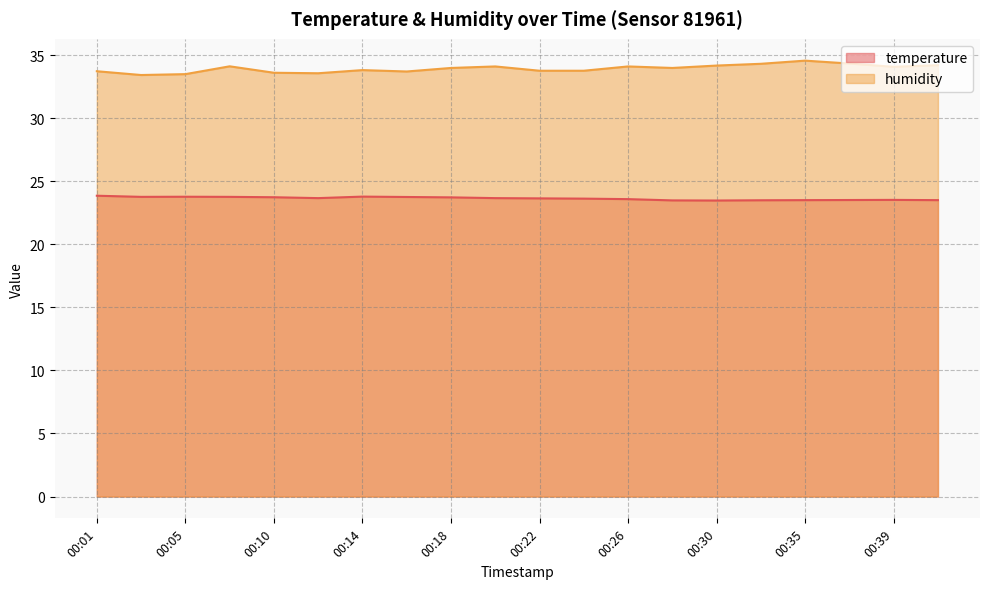

The value of humidity at 00:18 is 34.0. True or false?

True